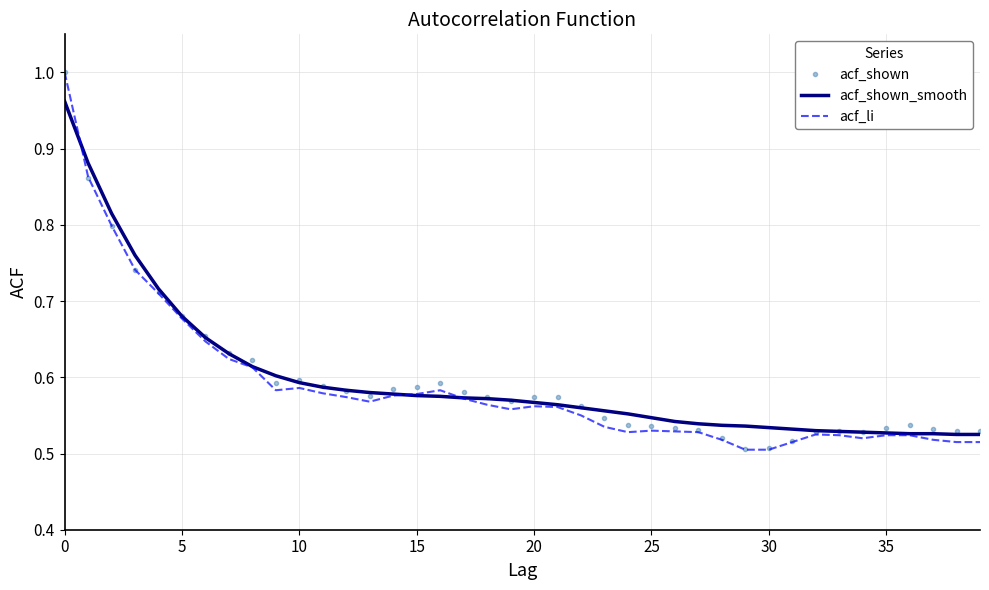

Which series has the largest range (max minus min)?

acf_li